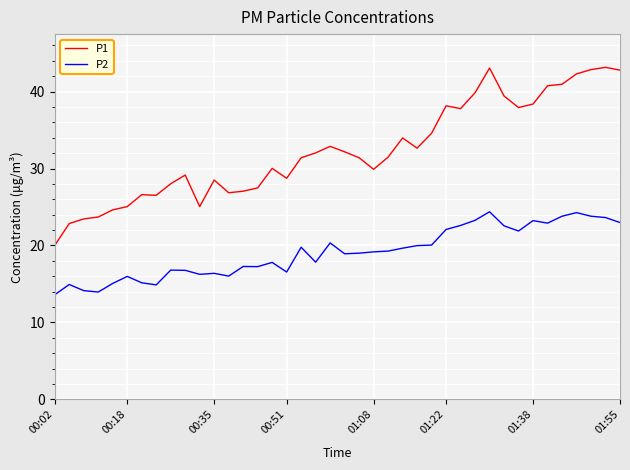

How many values in the P1 series are below 31?

18